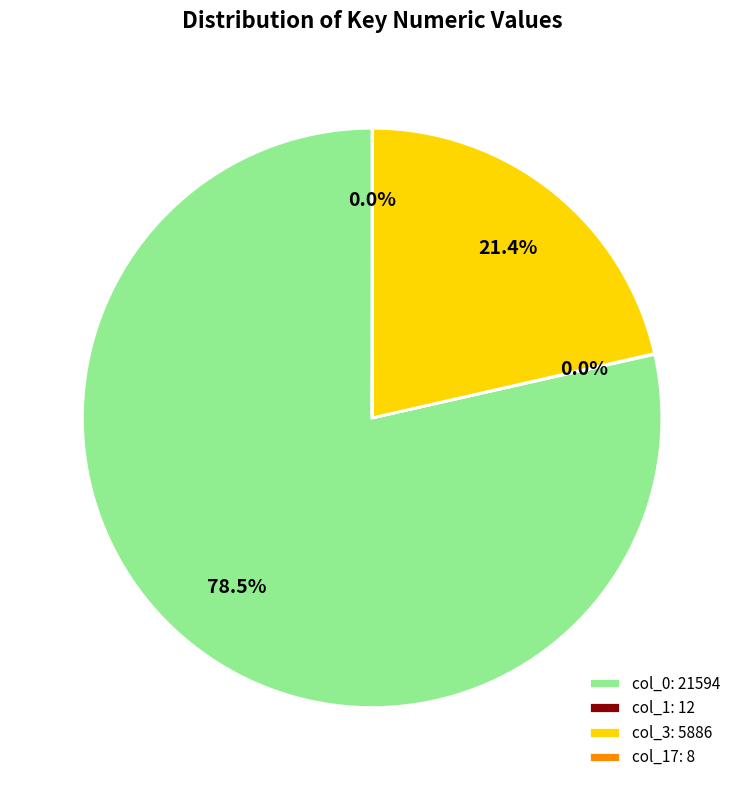

Does any single category account for the majority?

Yes